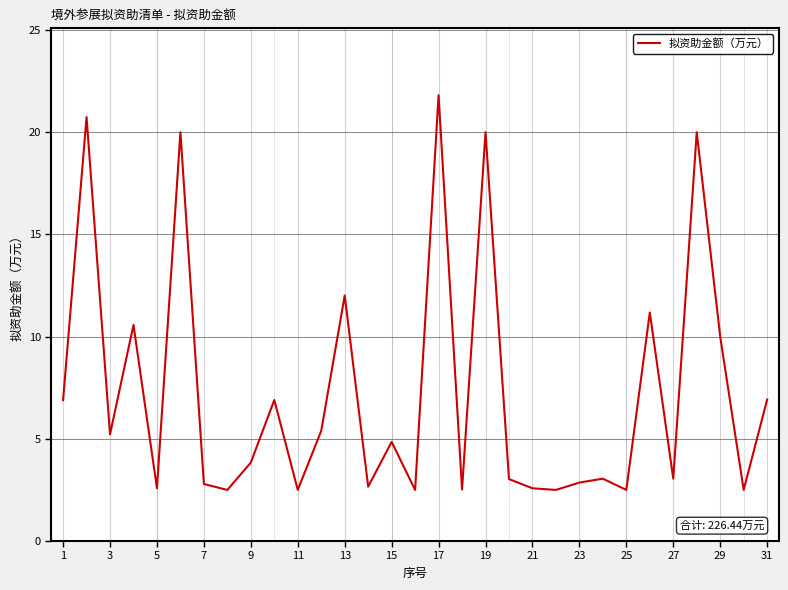

What is the smallest value displayed?

2.5